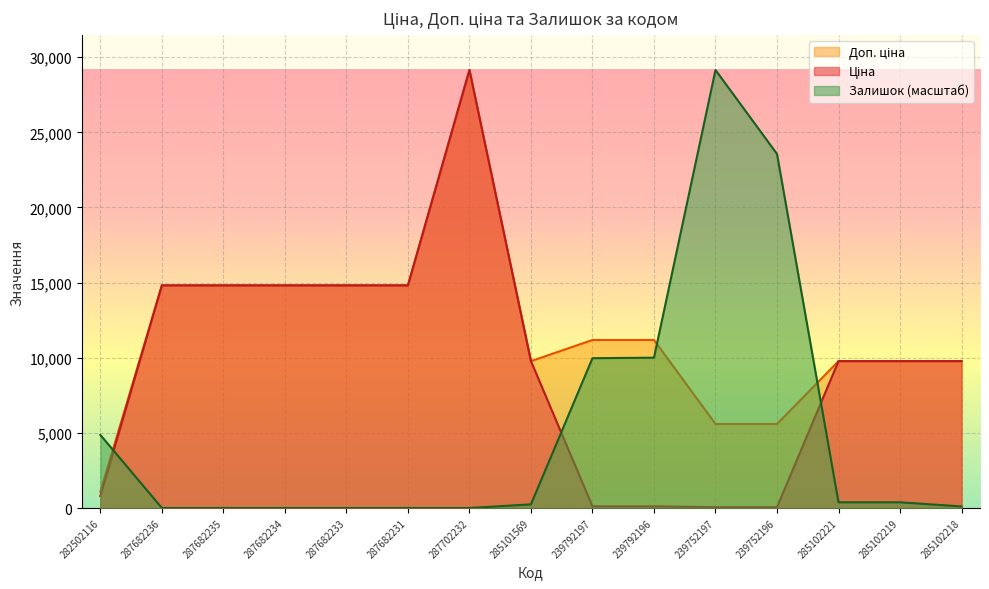

How many lines are shown in the chart?

3